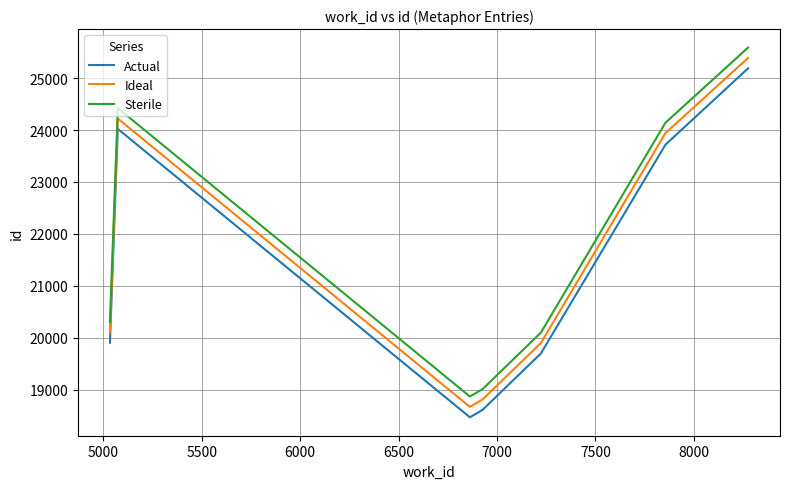

How many lines are shown in the chart?

3